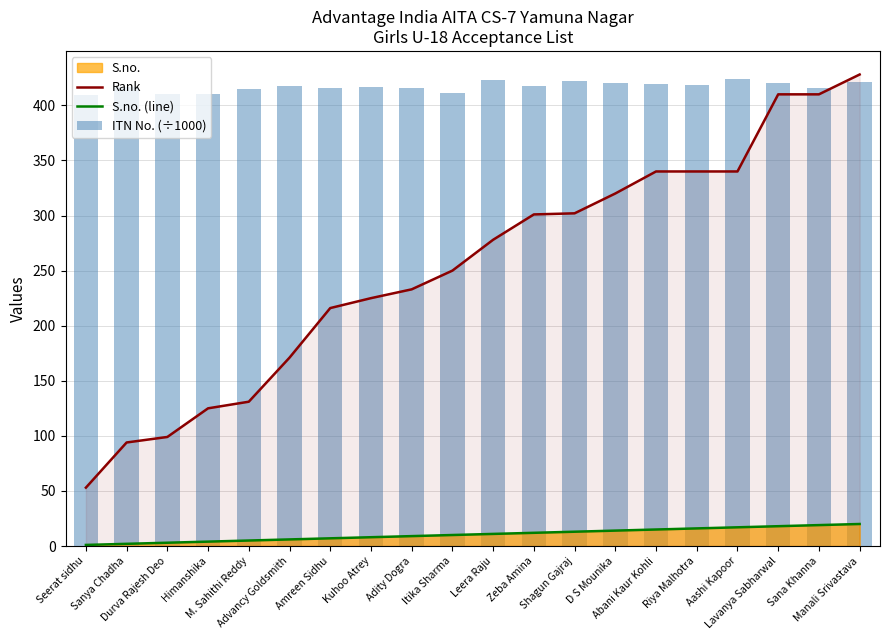

What is the difference between the maximum and minimum values in the Rank series?

375.0